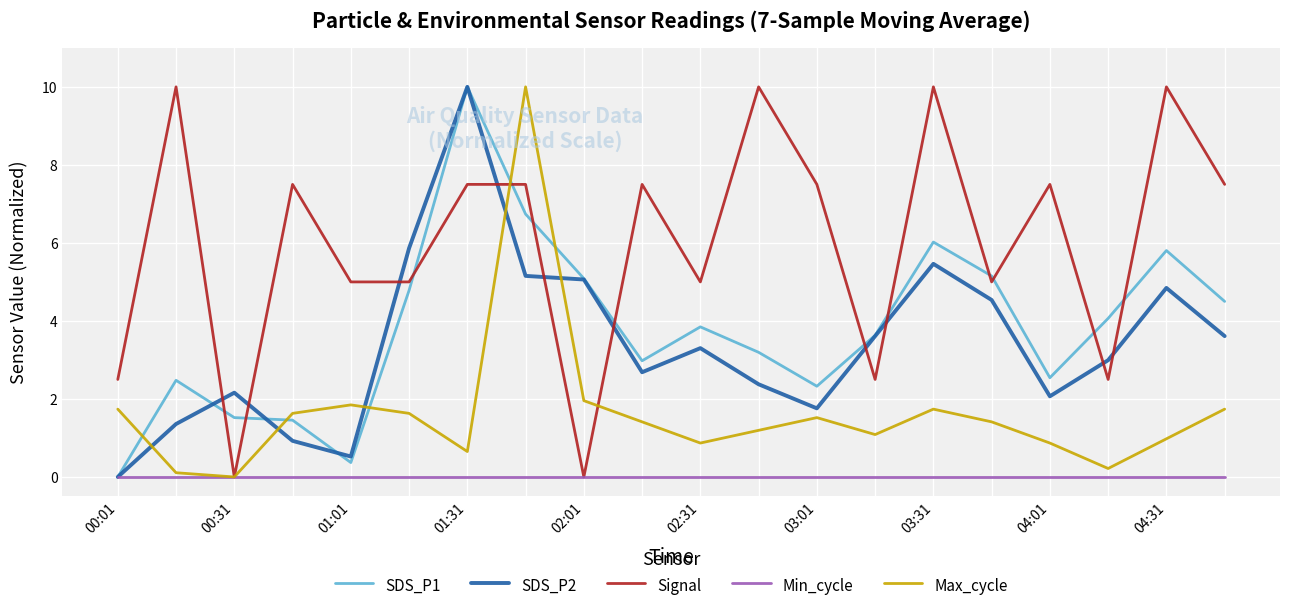

What is the maximum value shown in the chart?

10.0